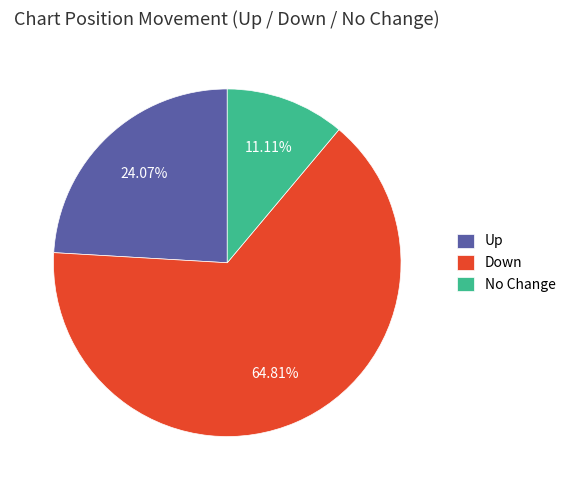

How many slices are in this pie chart?

3